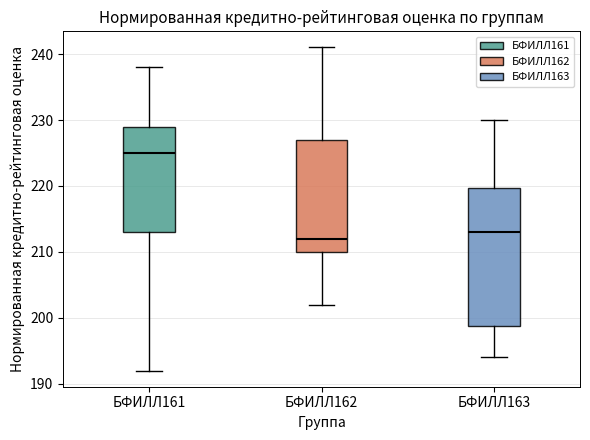

Reading left to right, transcribe this box plot: for each box, give where its median line is, the range the box spans, and where its two whiskers end, as read against the y-axis. The values are not printed on the chart, so give them approximately, as read against the axis.

БФИЛЛ161: median 225, box 213 to 229, whiskers 192 to 238
БФИЛЛ162: median 212, box 210 to 227, whiskers 202 to 241
БФИЛЛ163: median 213, box 199 to 220, whiskers 194 to 230